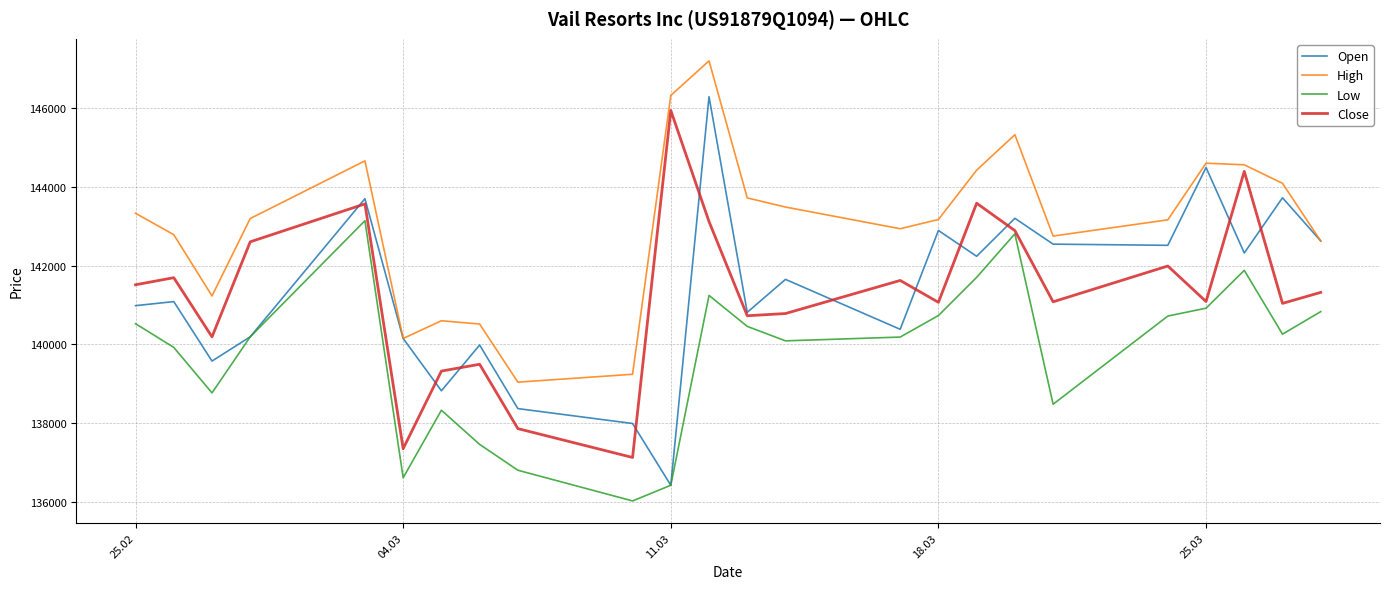

What is the maximum value shown in the chart?

147195